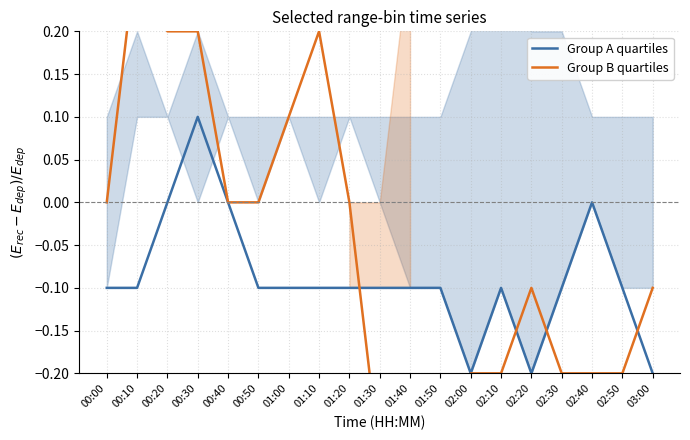

At how many categories does at least one series exceed 0?

5